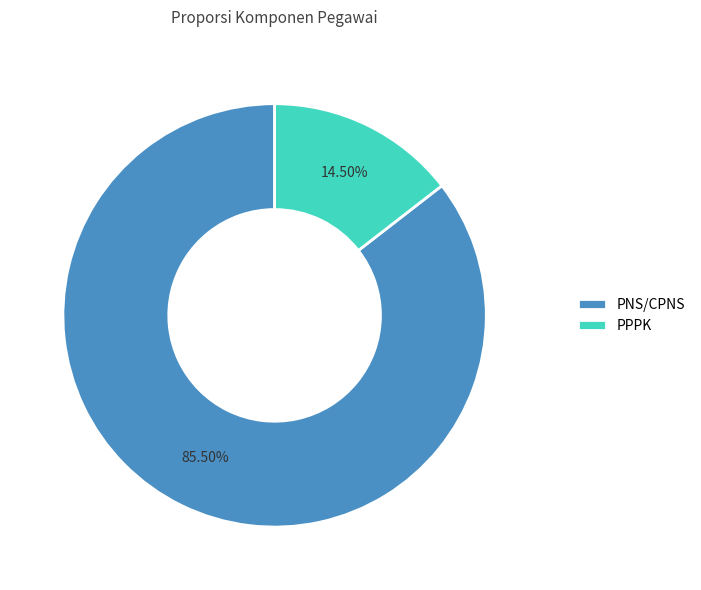

Does PPPK represent more than half of the total?

No